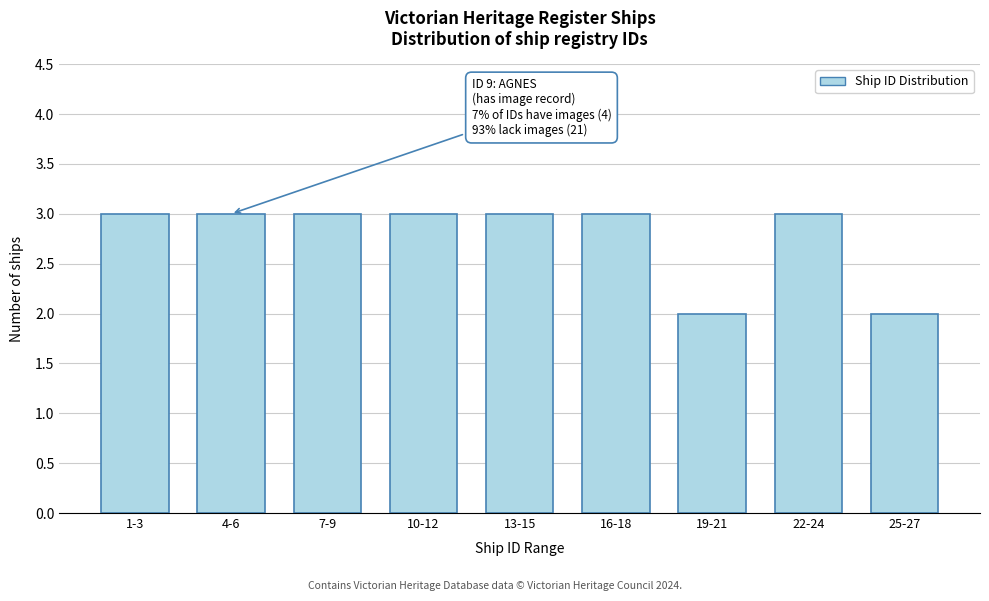

Reading right to left, transcribe all the data shown in this chart.

2	3	2	3	3	3	3	3	3